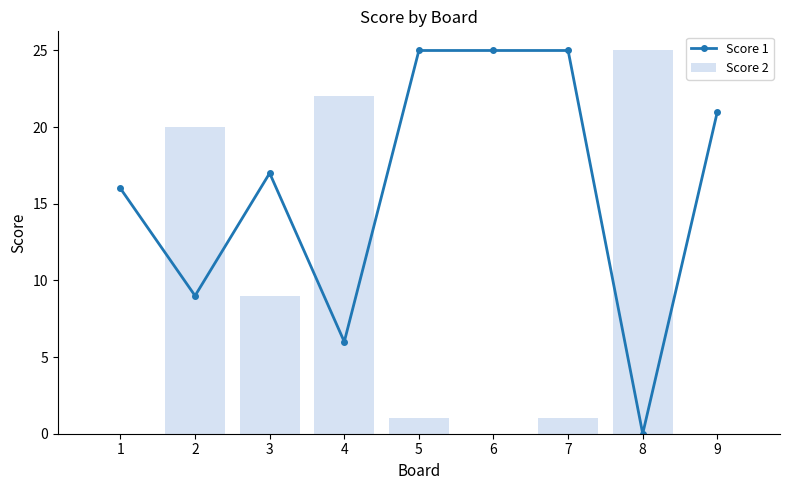

What are all the series names shown in the legend?

Score 1, Score 2